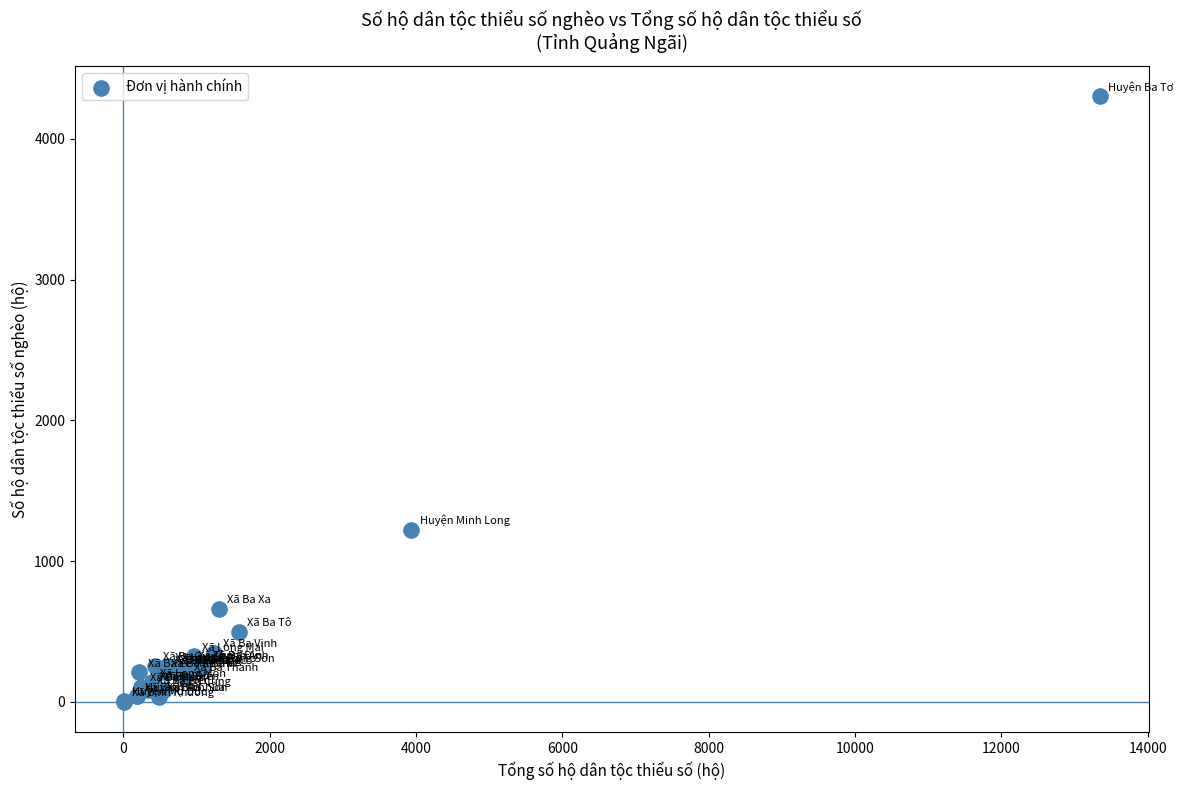

What Y value in the scatter plot is closest to 2151?

1222